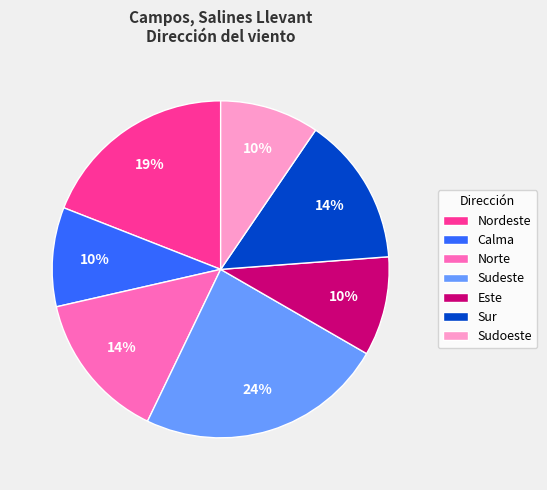

What is the ratio of the value at Este to the value at Norte?

0.7